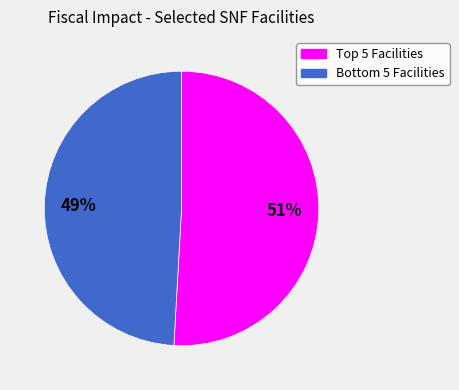

To the nearest percent, what is the difference between the largest and smallest slice percentages?

2%